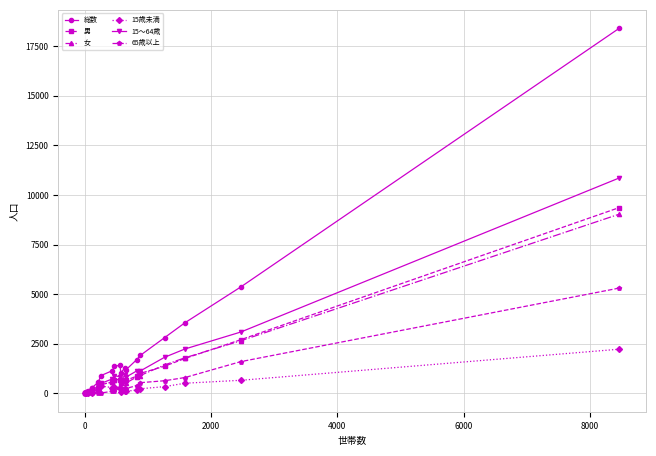

What is the highest value of the 女 series?

9036